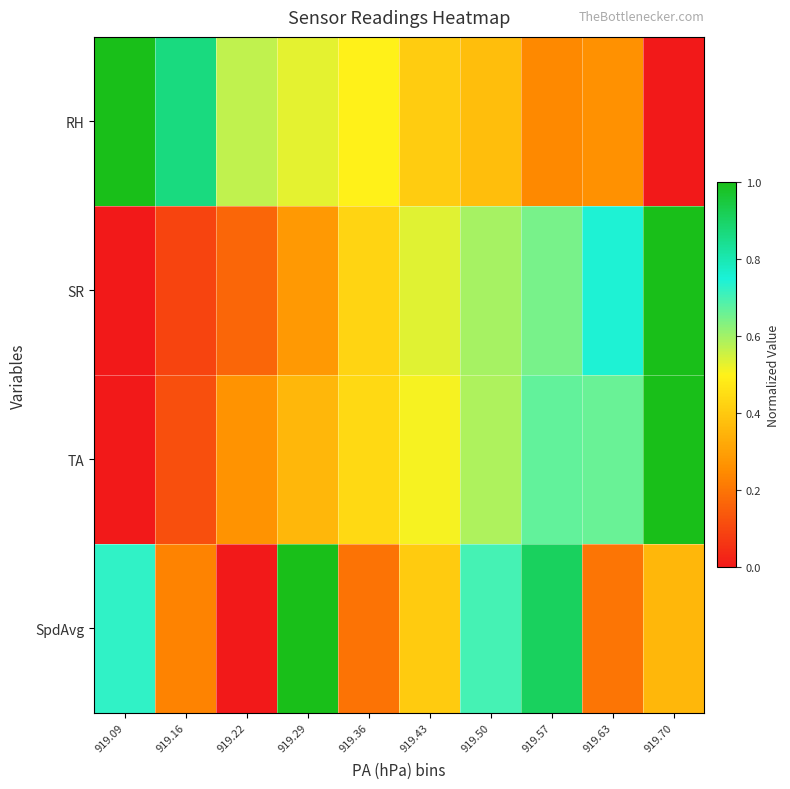

Between 919.09 and 919.29, which series saw the biggest shift?

RH